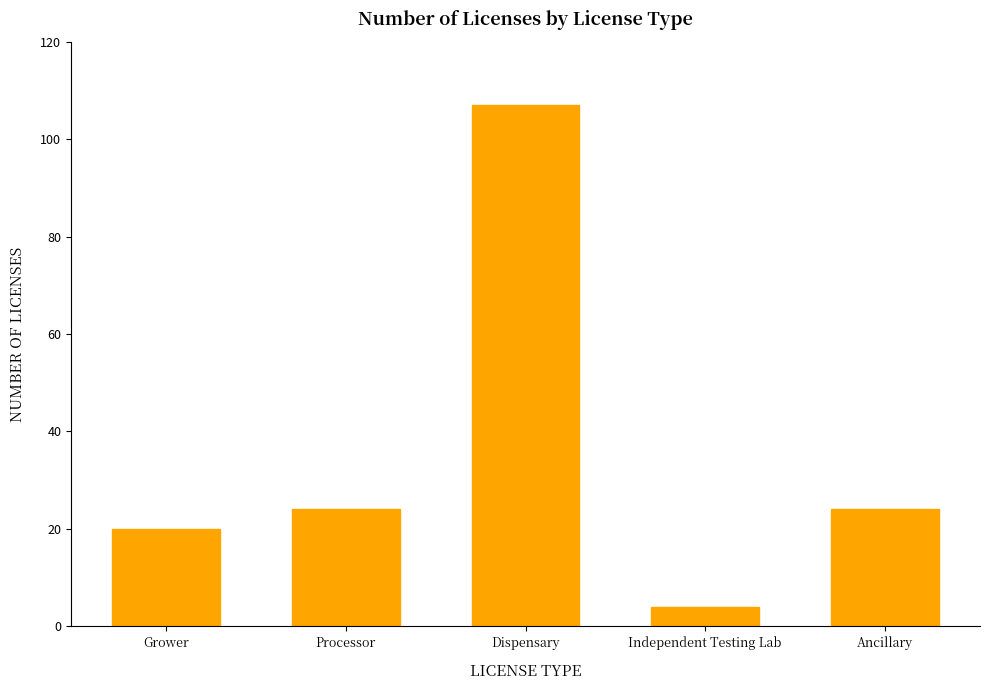

Read the value at Ancillary.

24